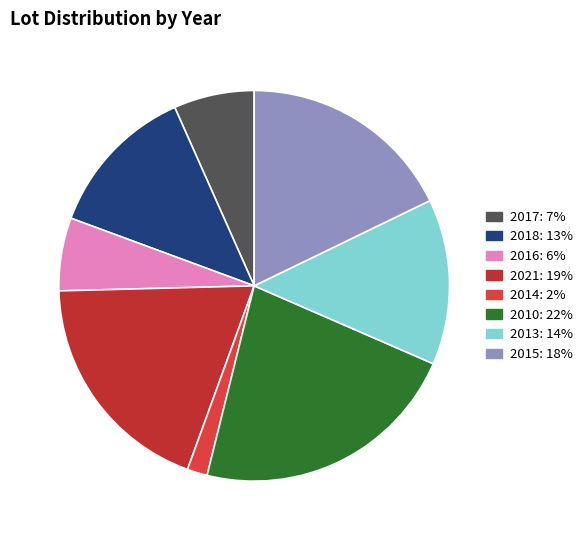

To the nearest percent, what percentage of the pie is 2014?

2%